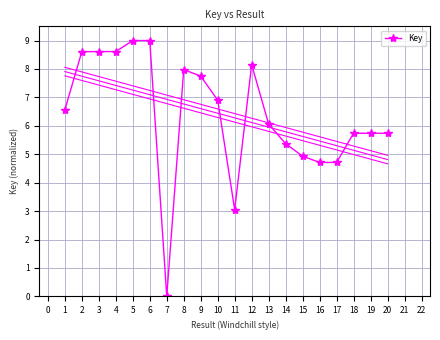

True or false: the data has more than 1 interior local peaks.

True